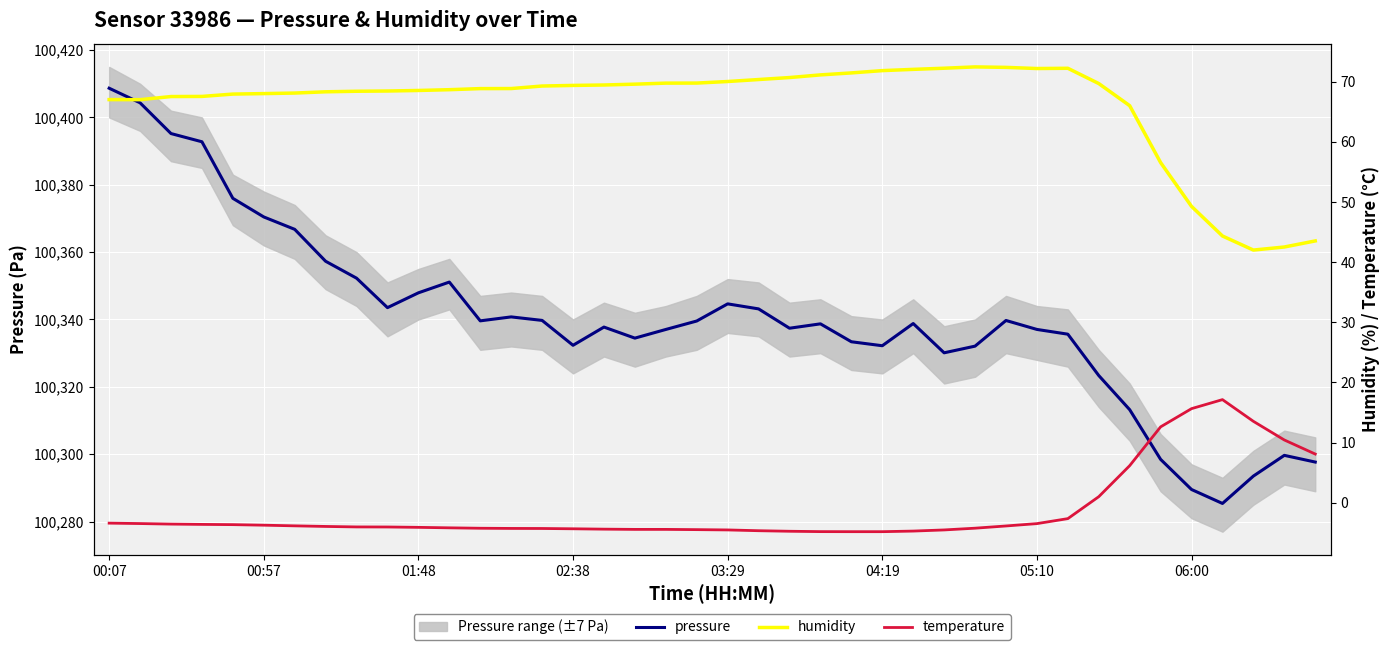

True or false: humidity and temperature cross at least once.

False